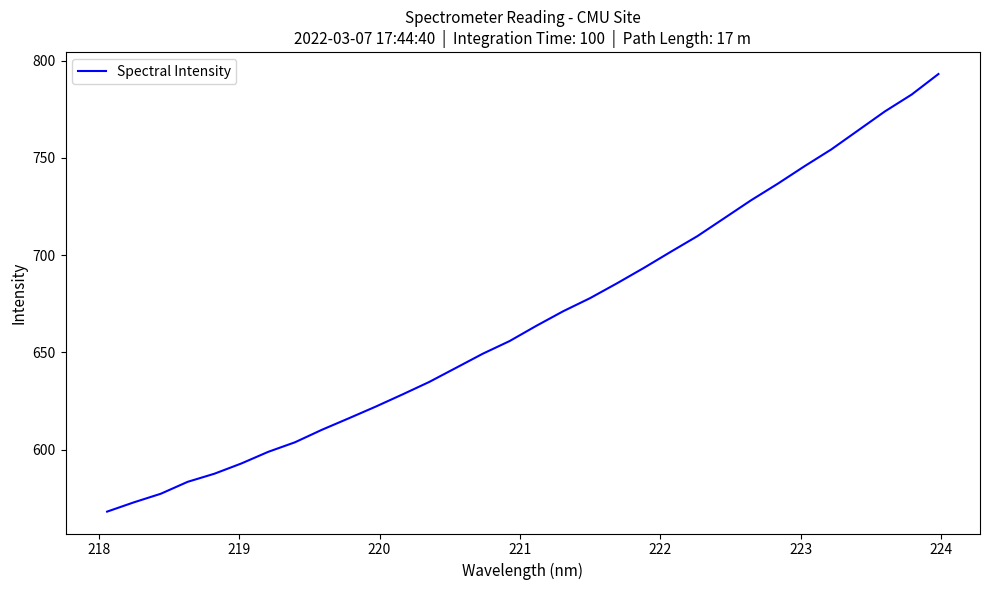

What is the difference between the maximum and minimum values?

225.0